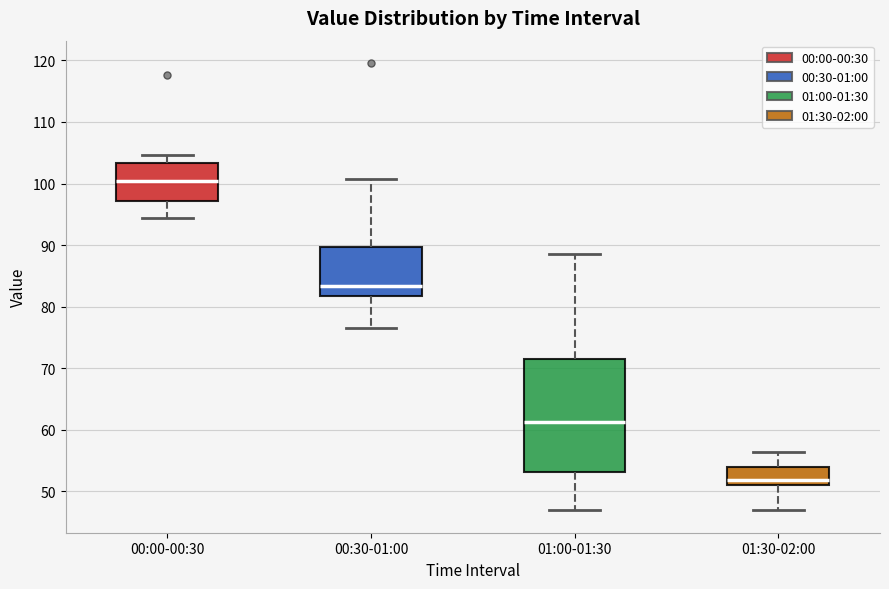

Which box has the highest median line?

00:00-00:30